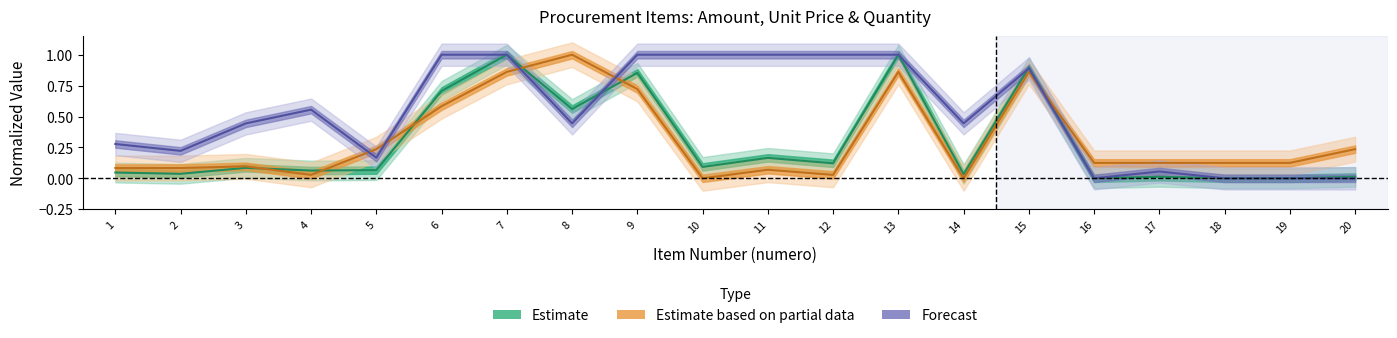

How many interior local peaks does the cantidad series have?

3